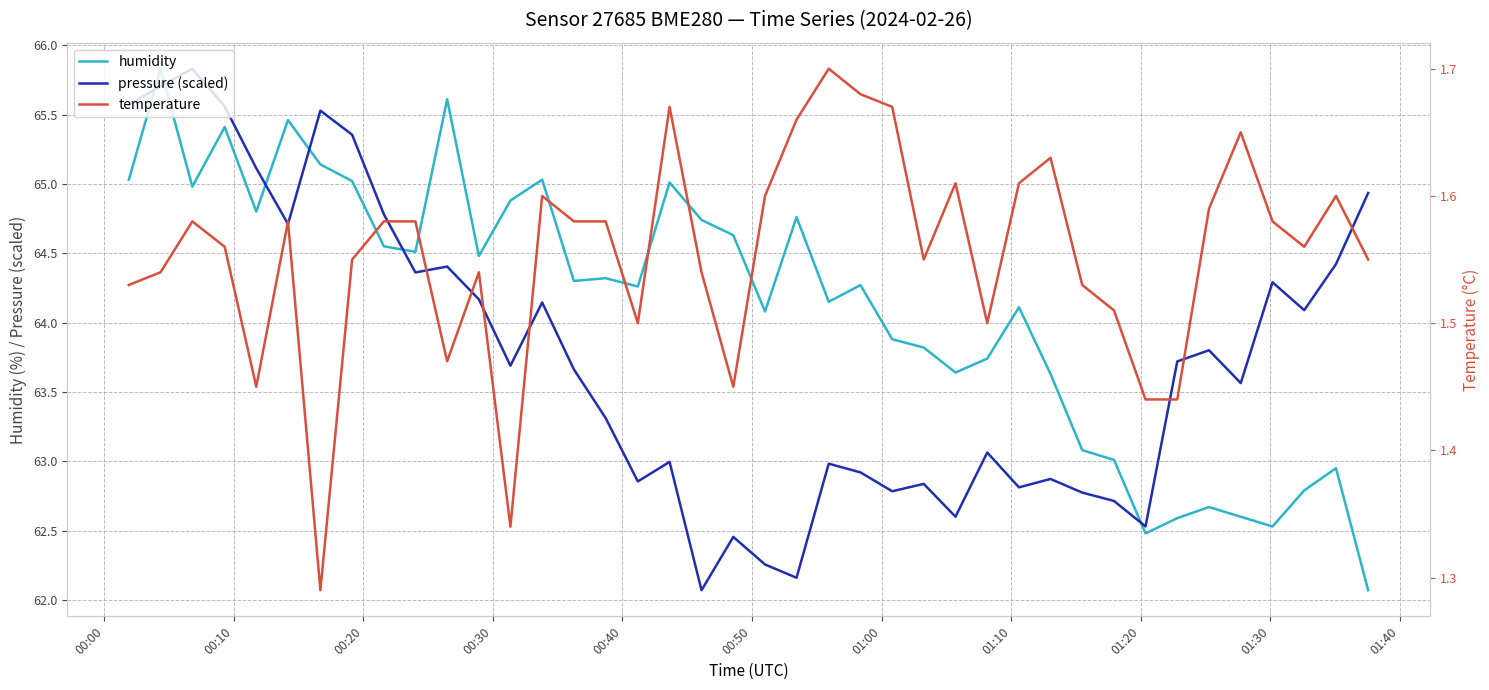

What is the minimum value for humidity?

62.1